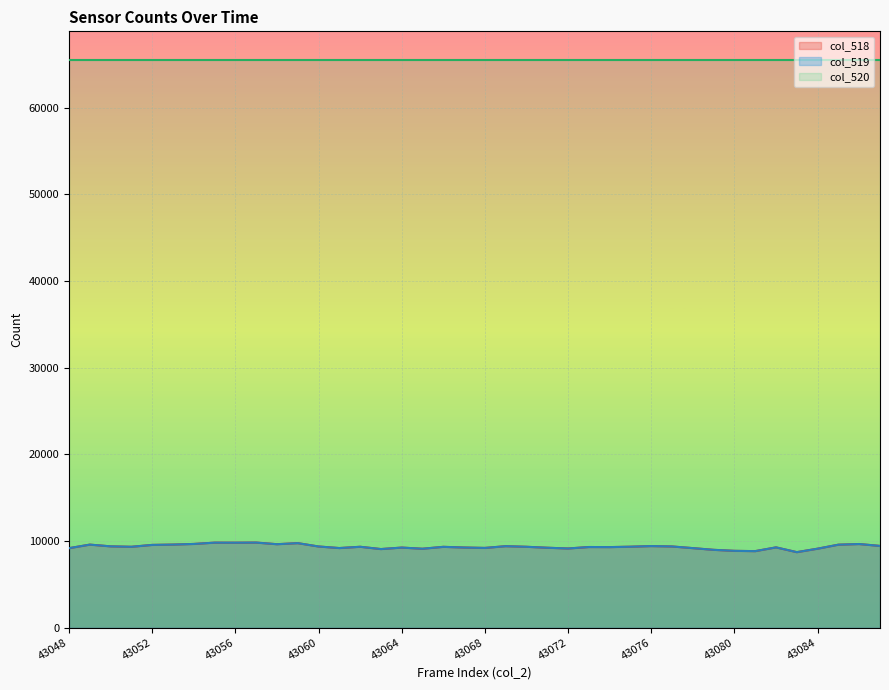

Where is col_518 nearest to the value 9256?

43082